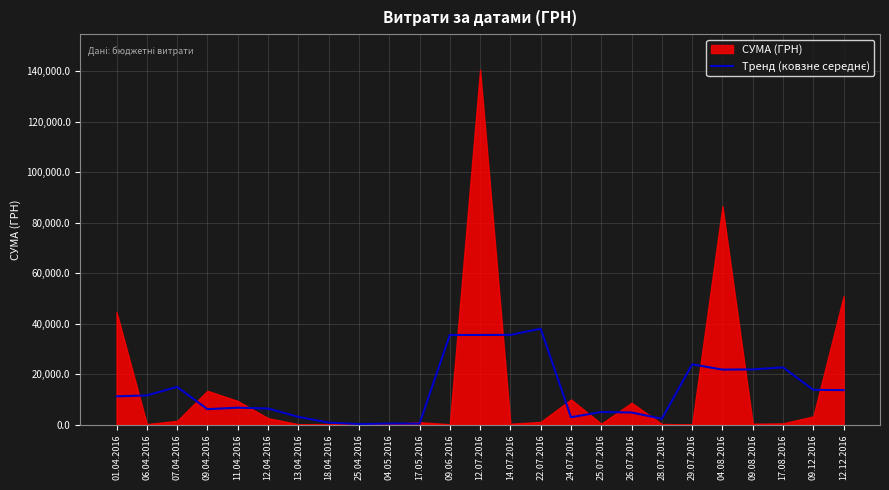

At which label does the data first exceed 11217?

01.04.2016